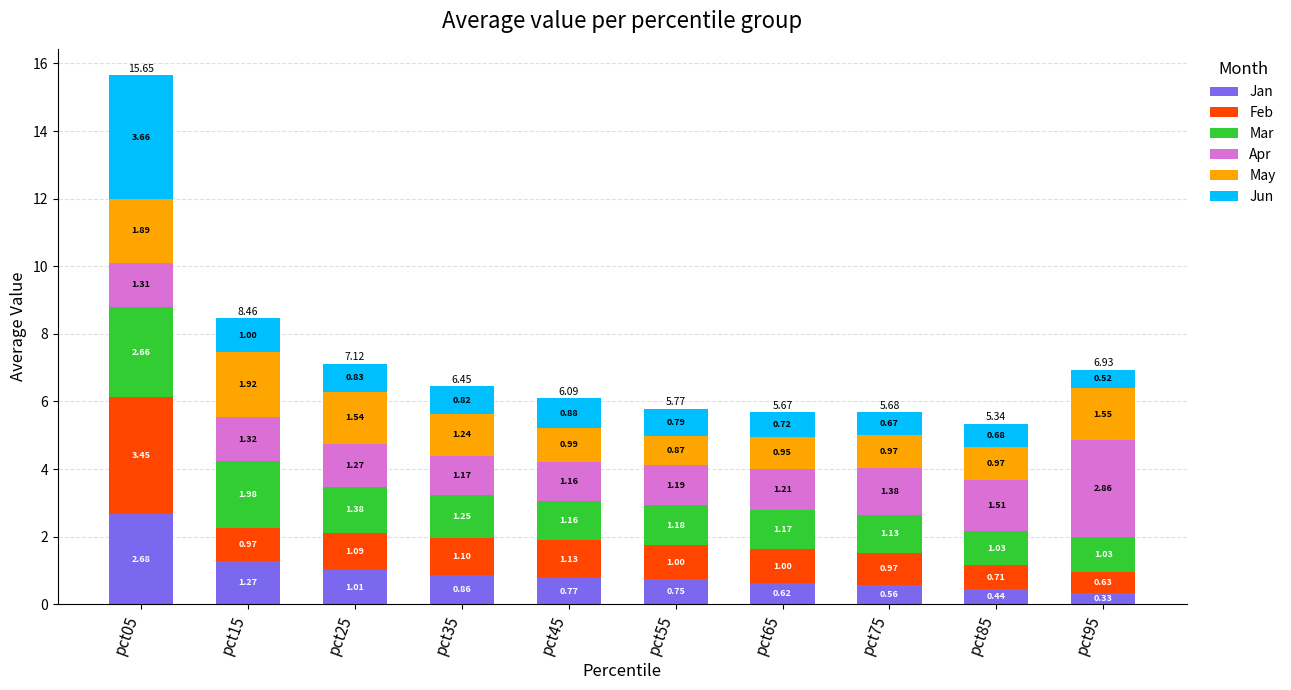

What is the sum of all Jan values?

9.3